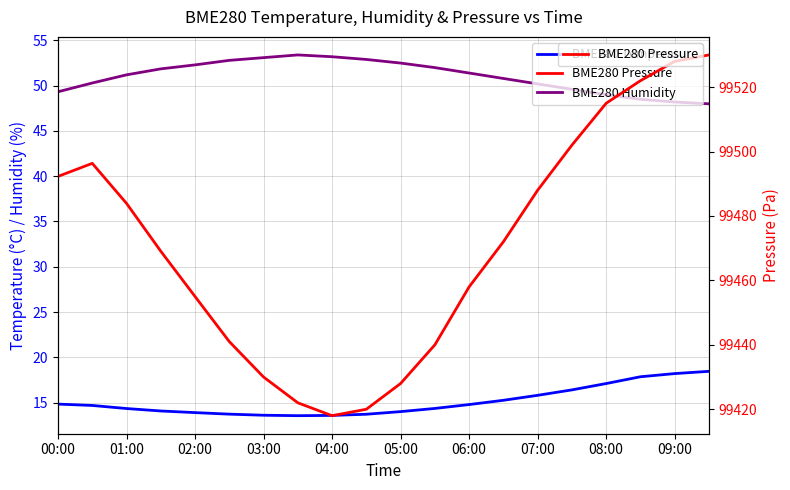

True or false: BME280 Humidity and BME280 Temperature cross at least once.

False